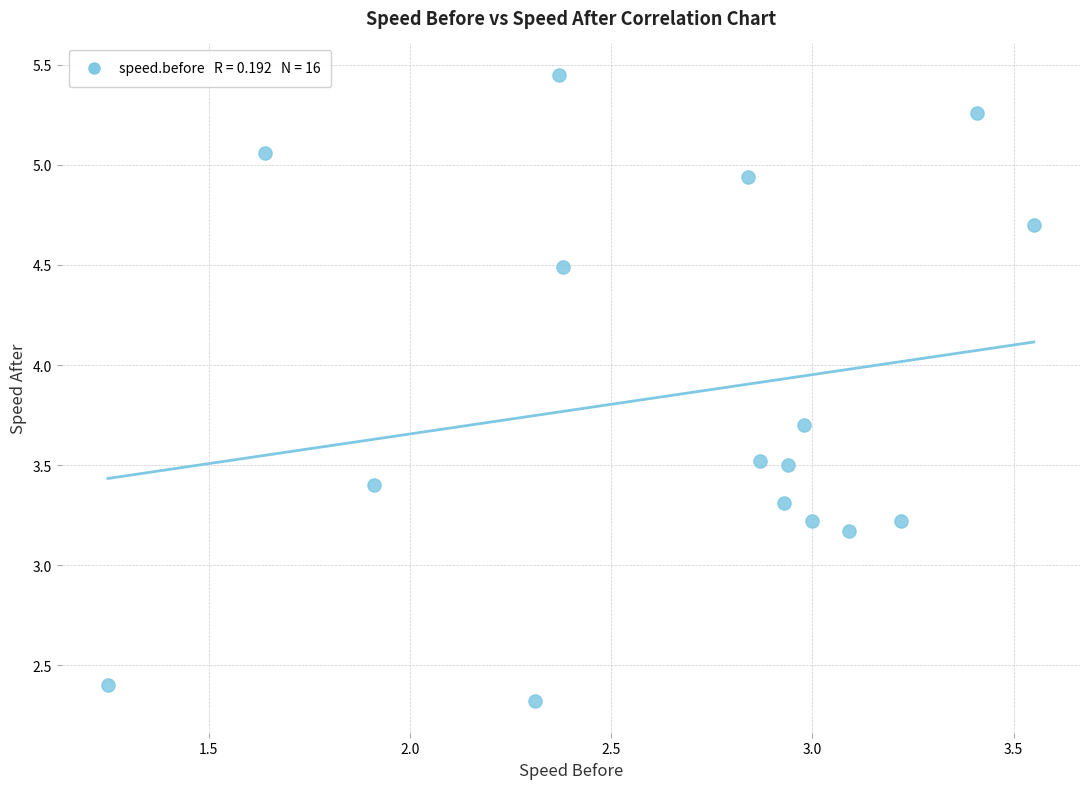

What Y value in the scatter plot is closest to 3?

3.2